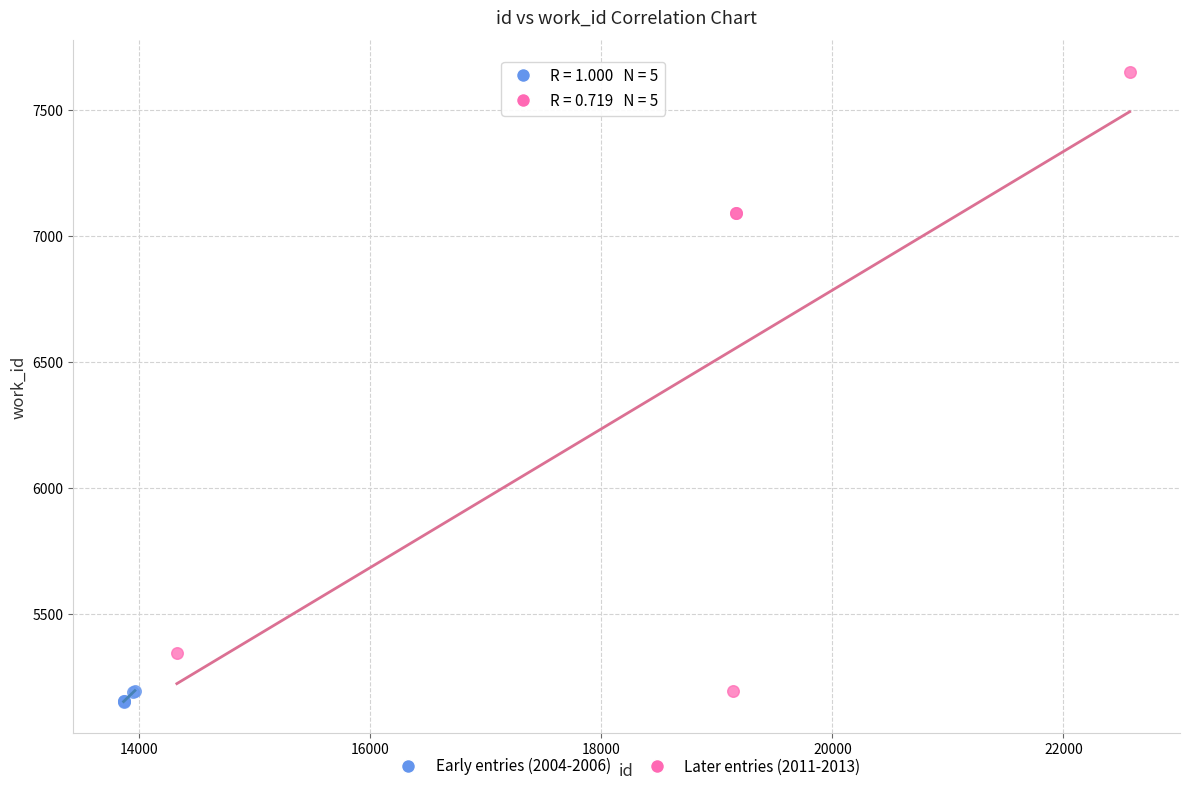

Which series has the largest Y range (max minus min)?

Later entries (2011-2013)